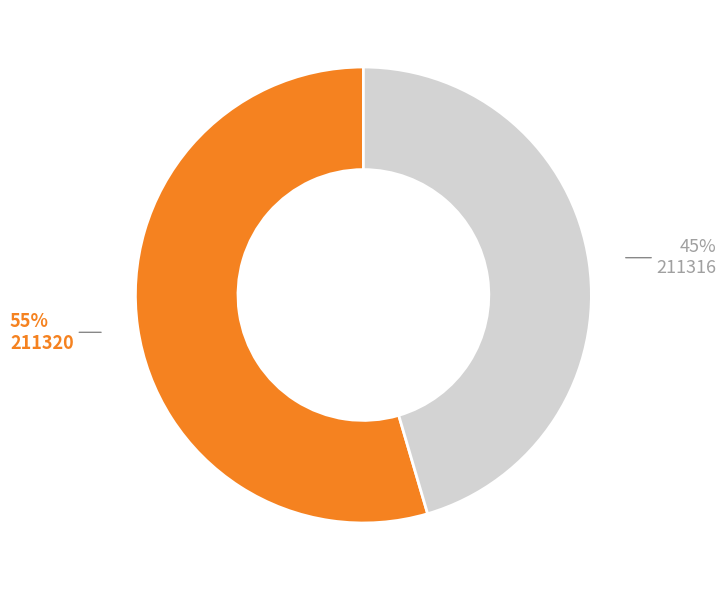

Which slice is the smallest?

211316